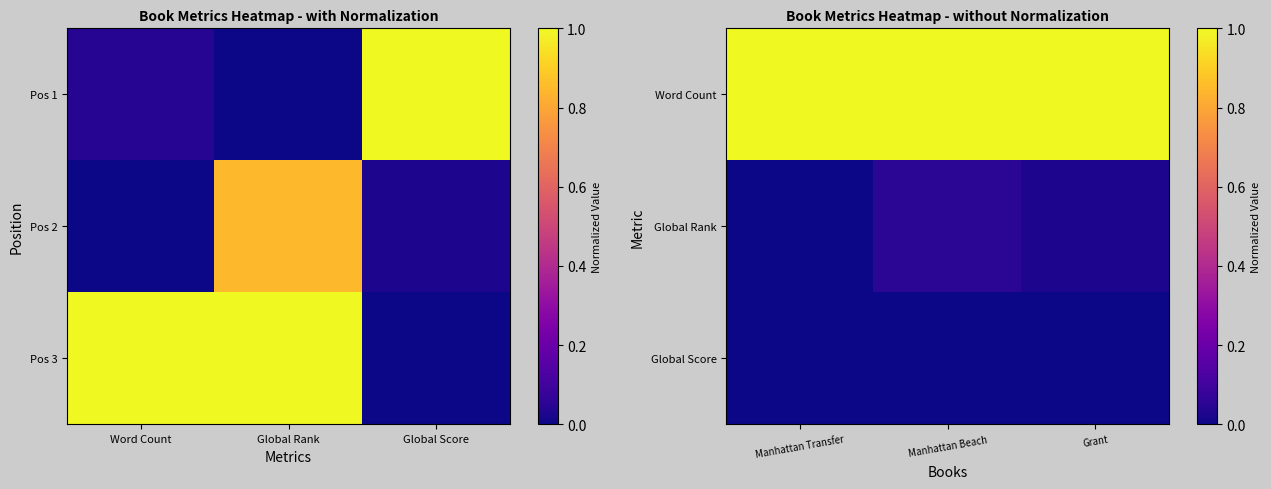

Is the value of Word Count at Manhattan Transfer greater than the value of Global Score at Manhattan Transfer?

Yes